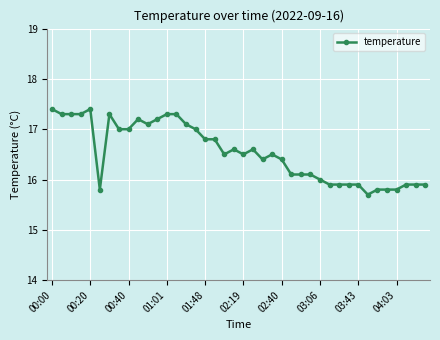

What is the greatest value displayed?

17.4